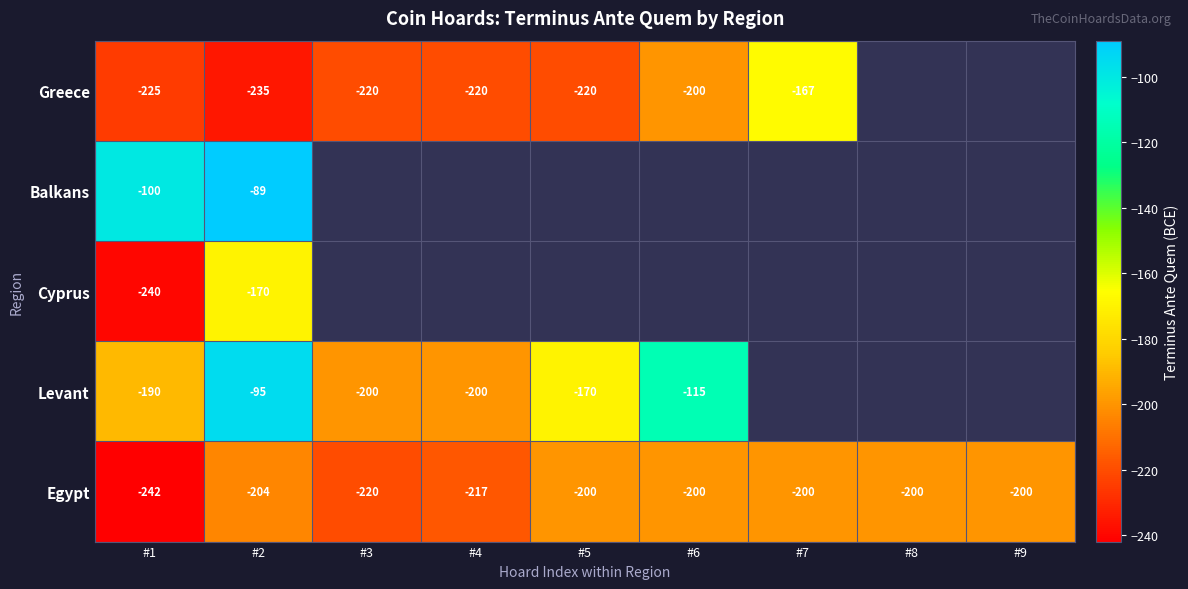

What is the lowest value of the Egypt series?

-242